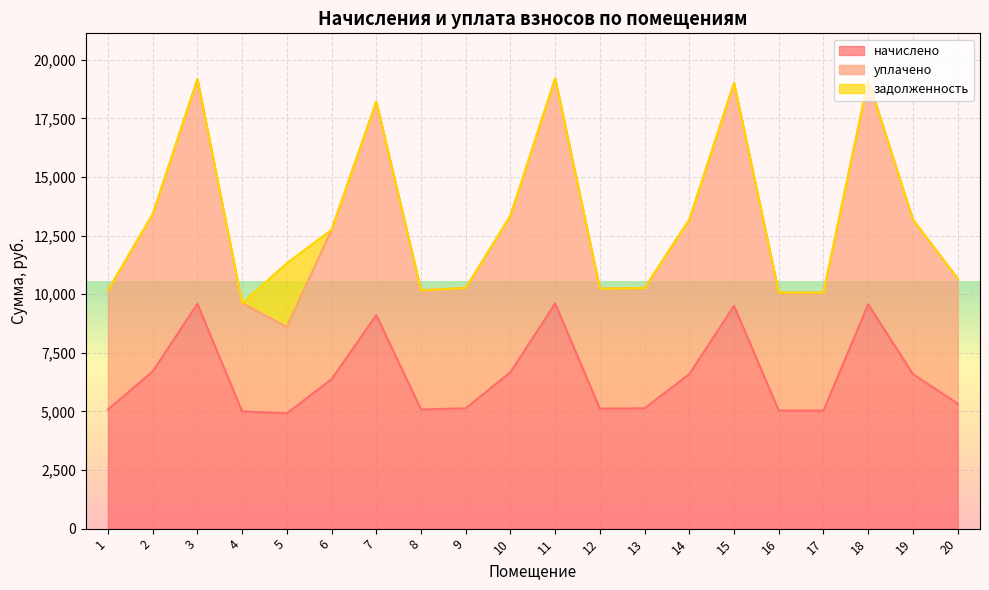

The value of начислено at 17 is 2543.4. True or false?

False